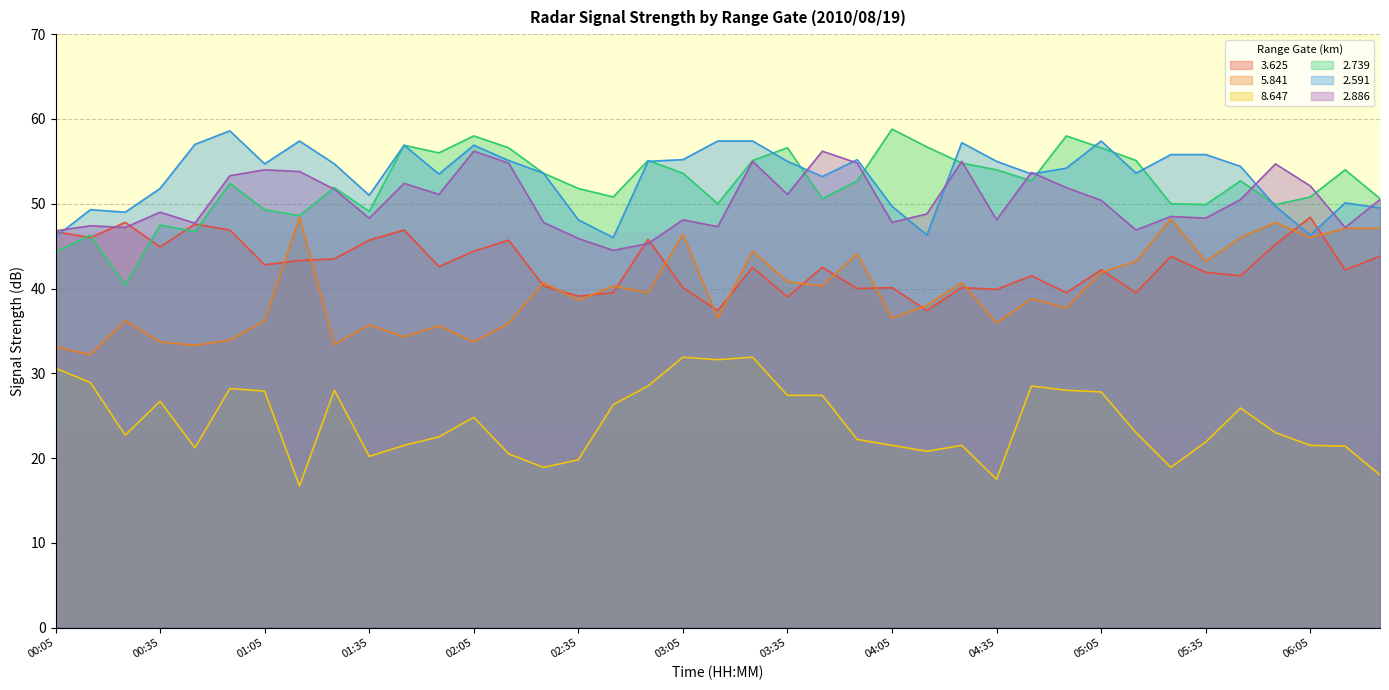

How many values in the   2.591 series exceed 54?

21